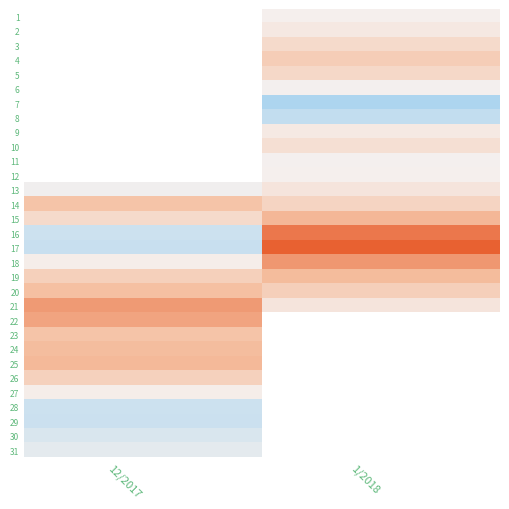

True or false: 26 has a value of 0.7 at 12/2017.

False